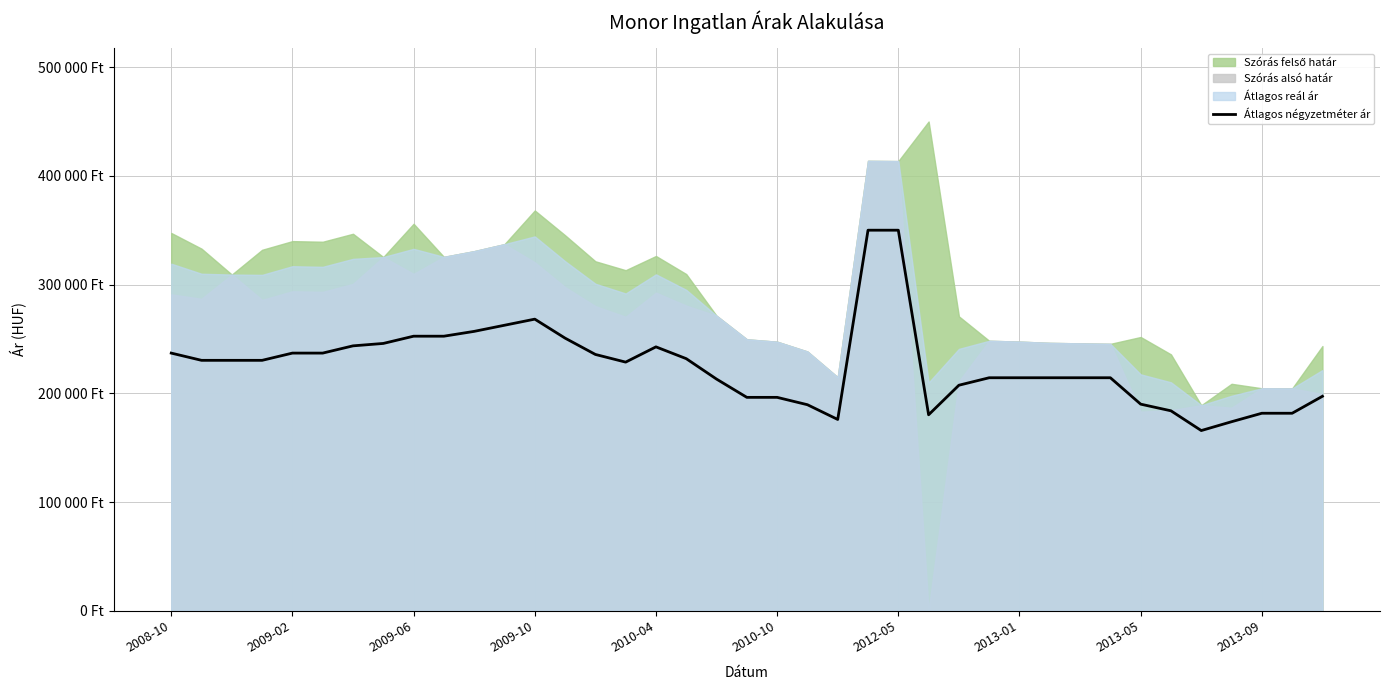

At which label does the data first exceed 228659?

2008-10